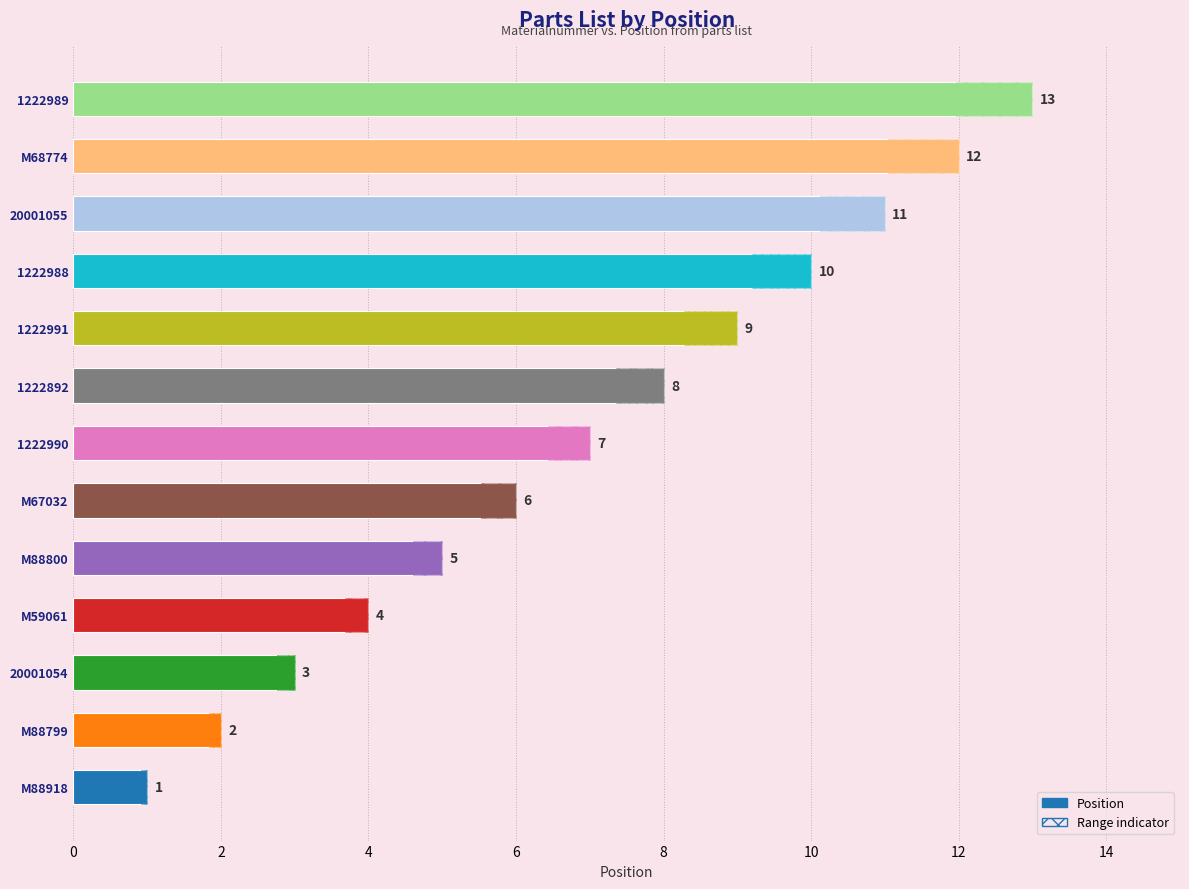

Reading right to left, extract all data points from this chart.

13	12	11	10	9	8	7	6	5	4	3	2	1